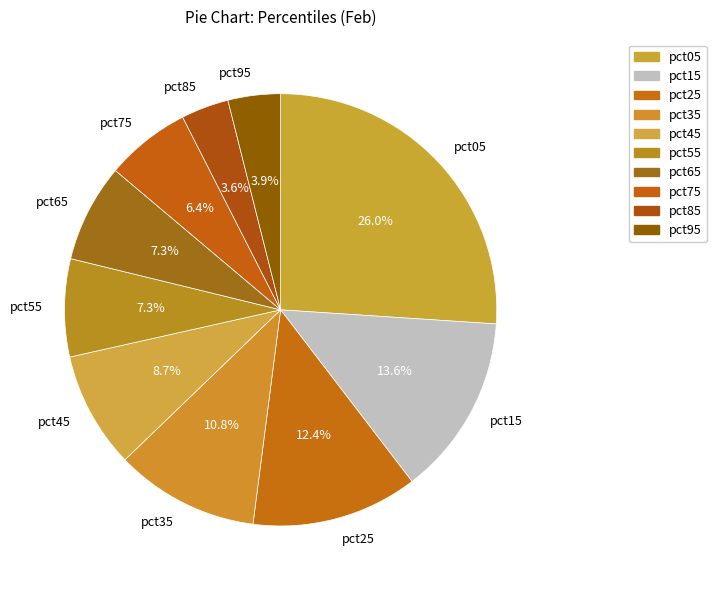

Which slice is the largest?

pct05